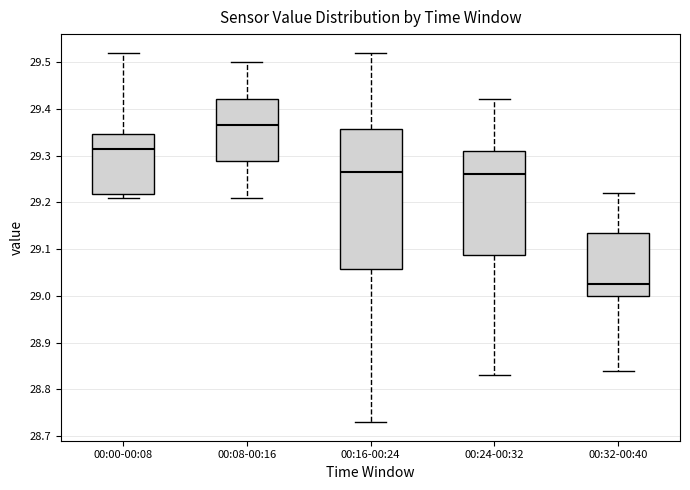

Where is the upper edge of the box for 00:16-00:24 on the y-axis? The values are not printed on the chart, so give them approximately, as read against the axis.

29.36